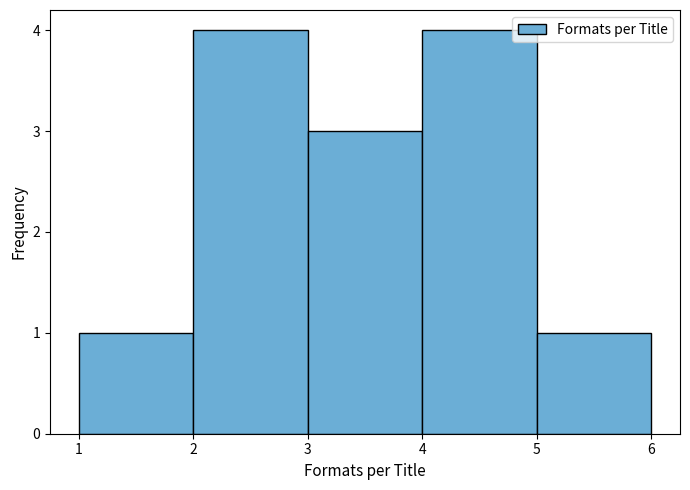

What is the height of the bar covering 1 to 2 on the x-axis? The values are not printed on the chart, so give them approximately, as read against the axis.

1